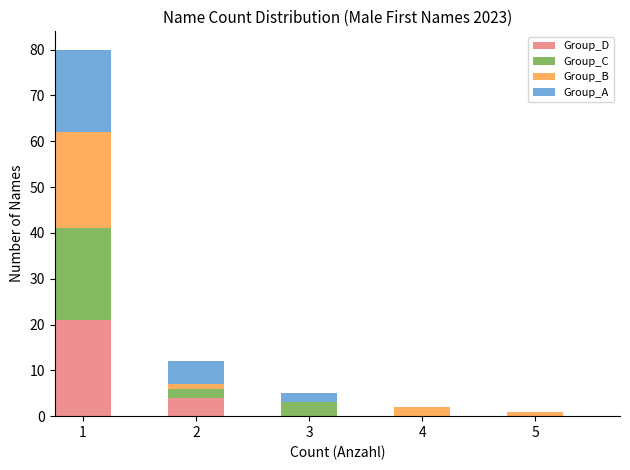

Reading left to right, list every stacked bar in this chart as the range it spans on the x-axis followed by its total height. Neither the bar edges nor the heights are printed on the chart, so give them approximately, as read against the axes.

0.75 to 1.25: 80
1.25 to 1.75: 0
1.75 to 2.25: 12
2.25 to 2.75: 0
2.75 to 3.25: 5
3.25 to 3.75: 0
3.75 to 4.25: 2
4.25 to 4.75: 0
4.75 to 5.25: 1
5.25 to 5.75: 0